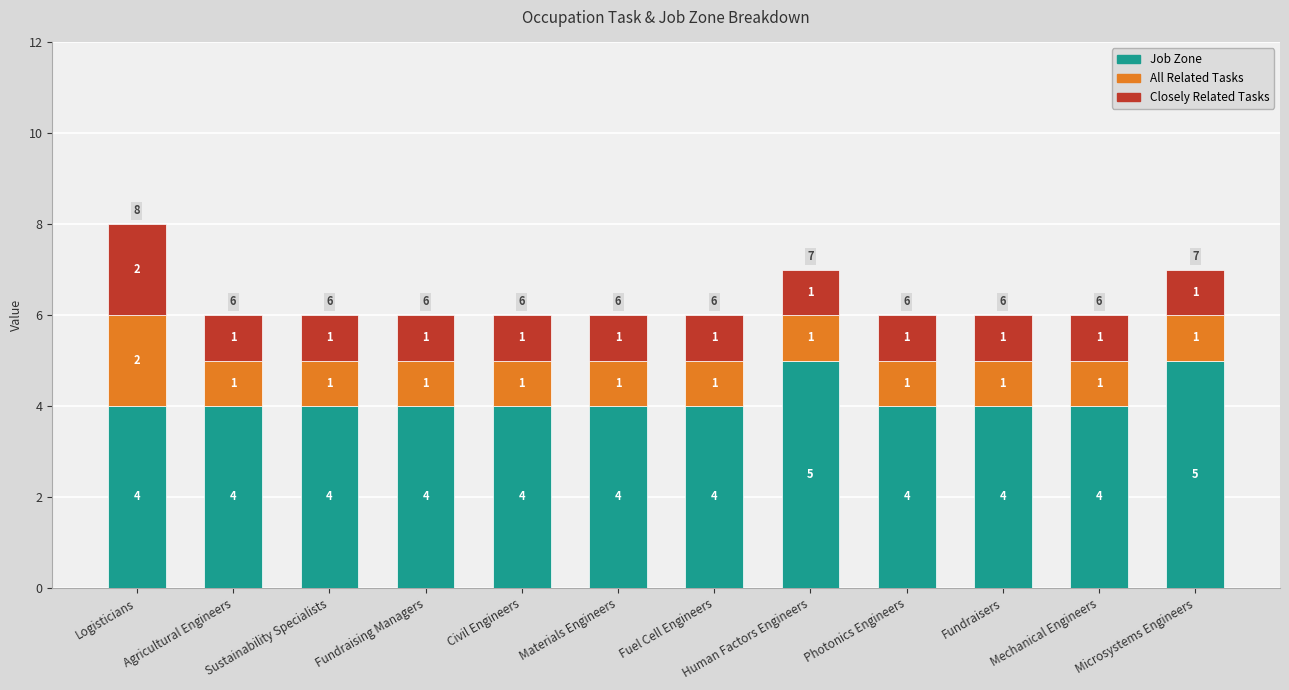

Count the Job Zone values in the range 4 to 5.

12